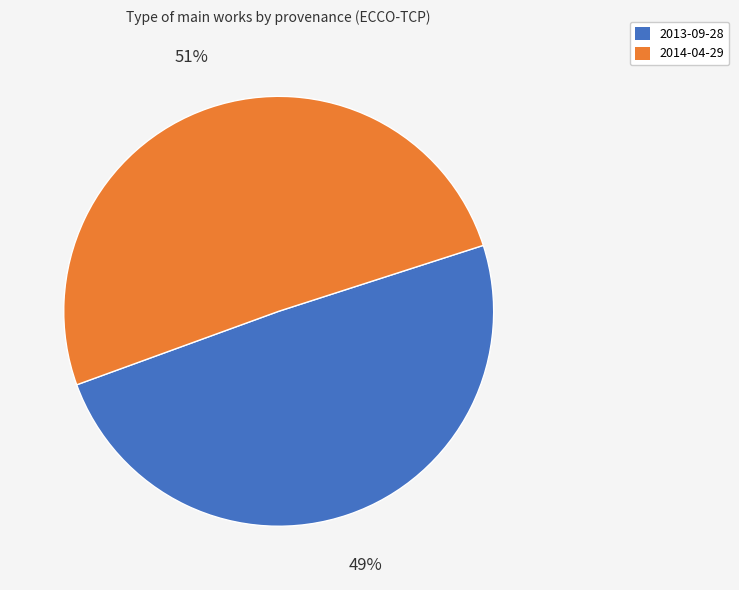

Approximately how many times larger is the value at 2014-04-29 compared to 2013-09-28?

1.0